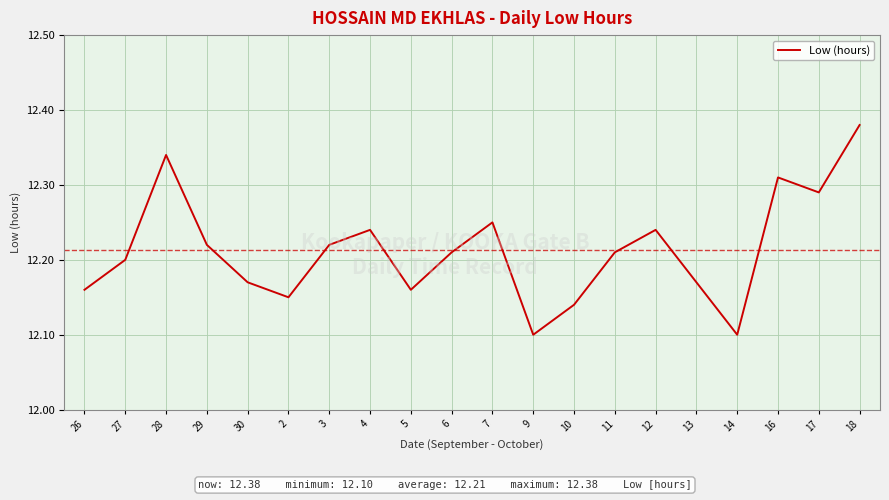

The value at 5 is 19.3. True or false?

False